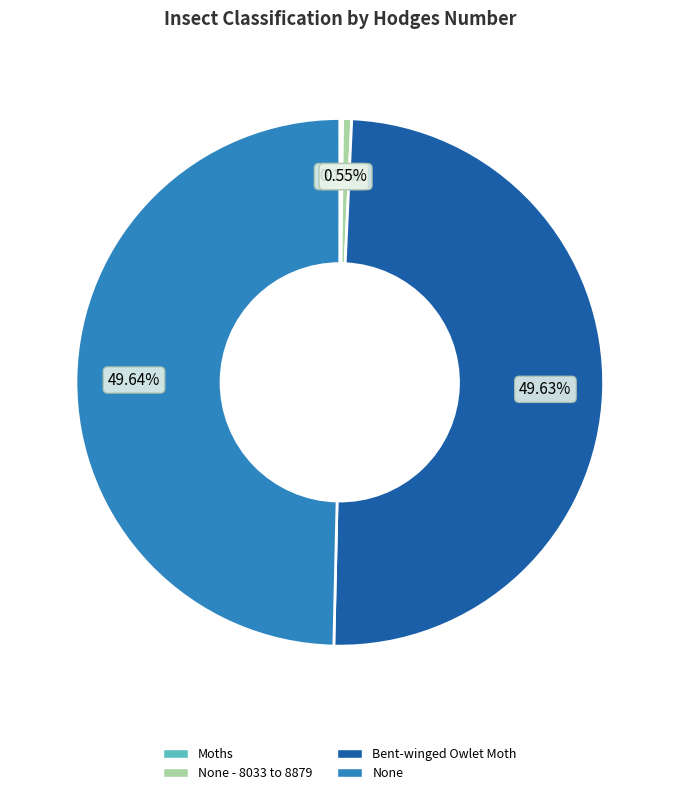

Which has a higher value, None - 8033 to 8879 or None?

None